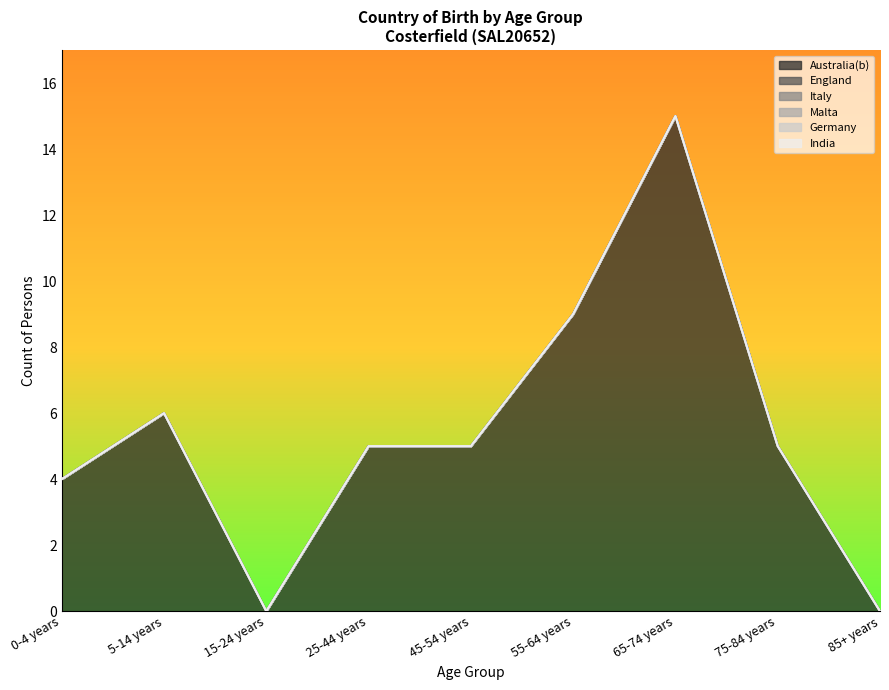

What position from the right is 75-84 years?

2